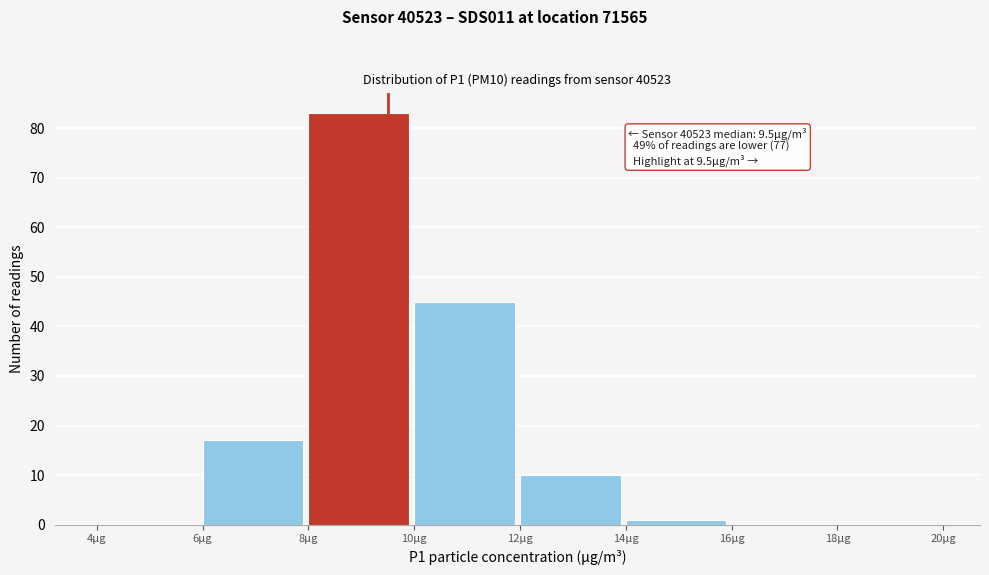

Which range on the x-axis has the tallest bar?

8 to 10